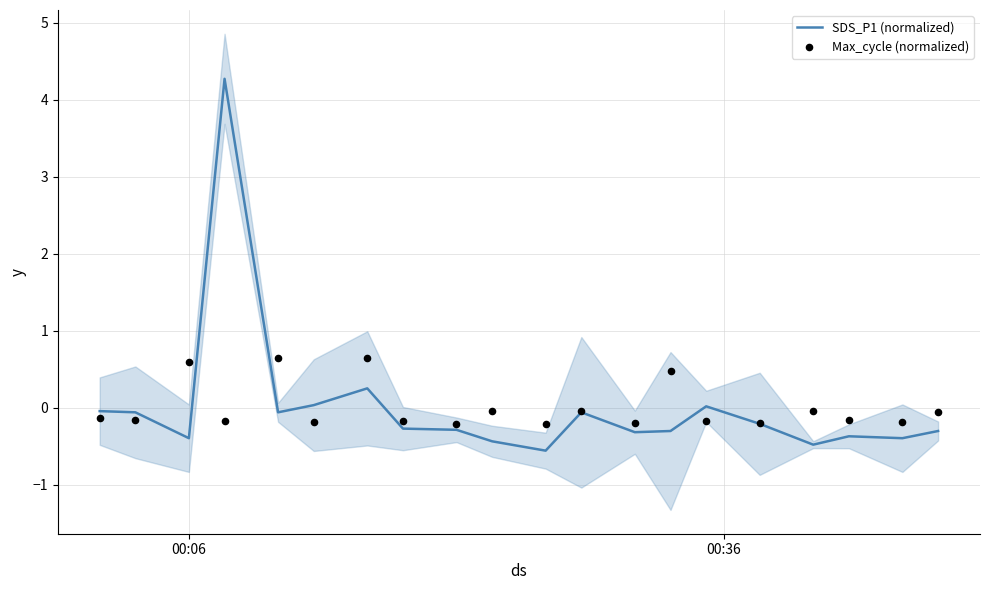

What is the highest value of the SDS_P1 (normalized) series?

4.3